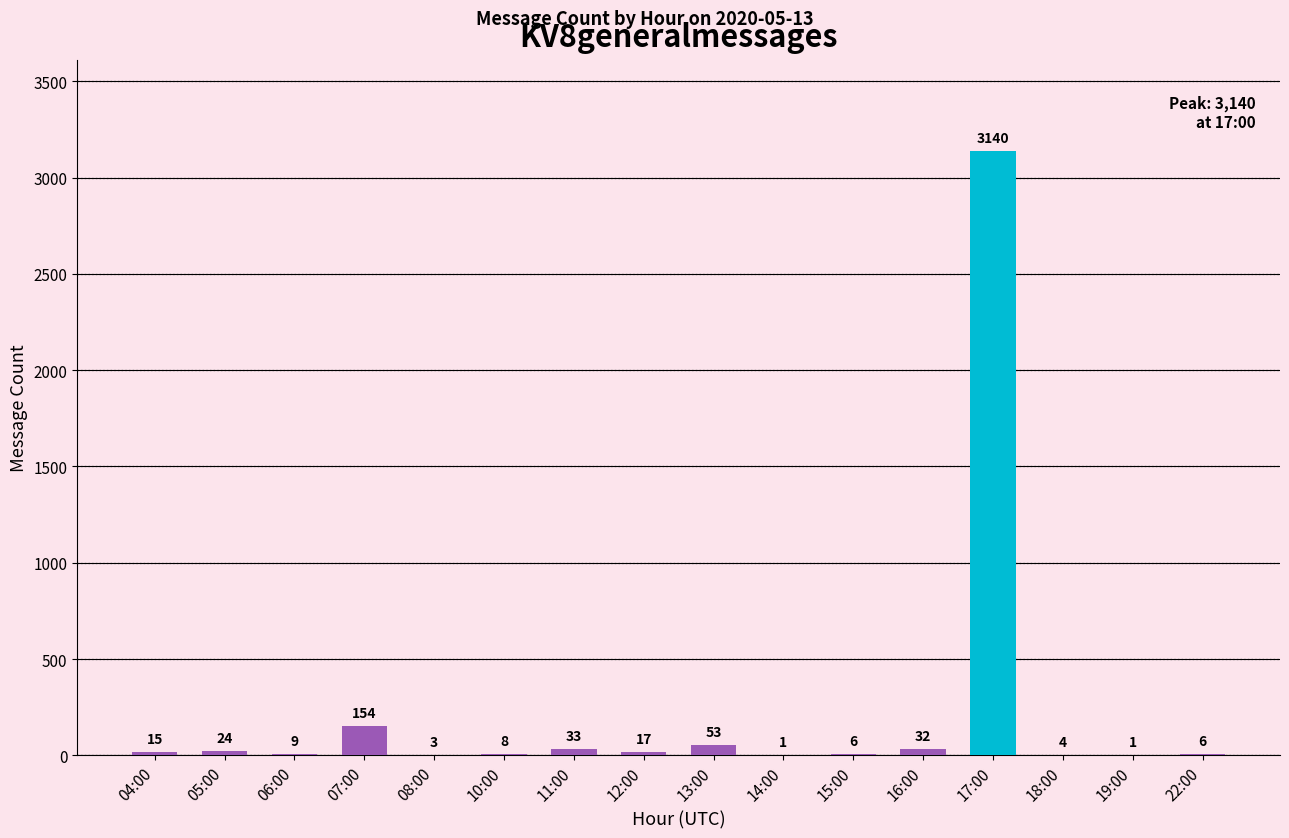

Reading left to right, what are all the values shown in this chart?

04:00=15	05:00=24	06:00=9	07:00=154	08:00=3	10:00=8	11:00=33	12:00=17	13:00=53	14:00=1	15:00=6	16:00=32	17:00=3140	18:00=4	19:00=1	22:00=6